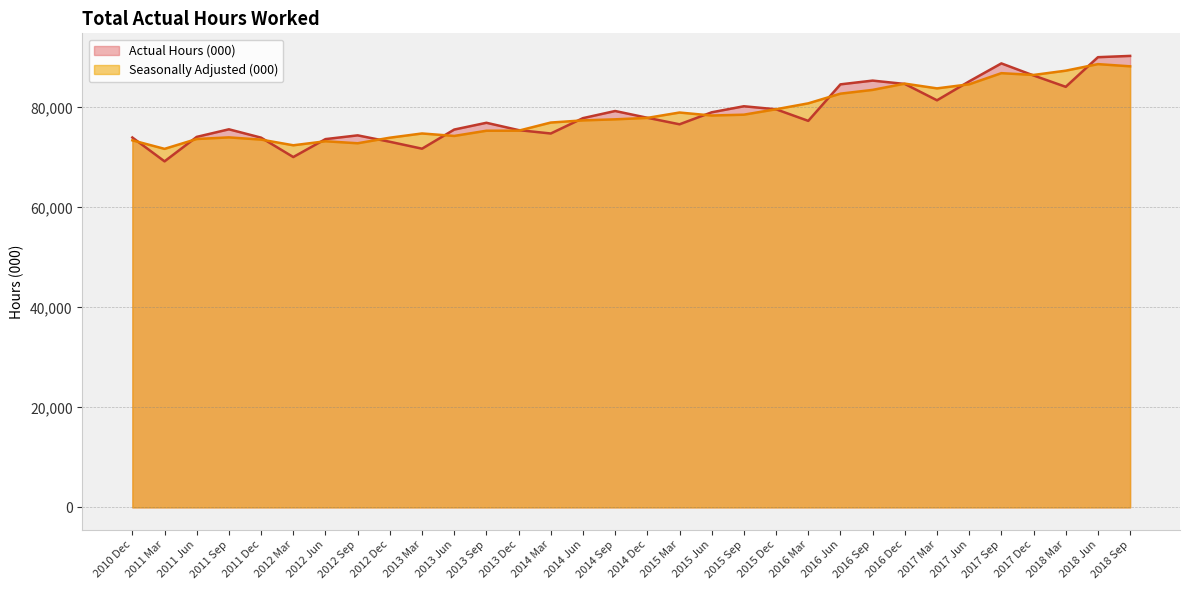

Which category has the highest value in the Actual Hours (000) series?

2018 Sep